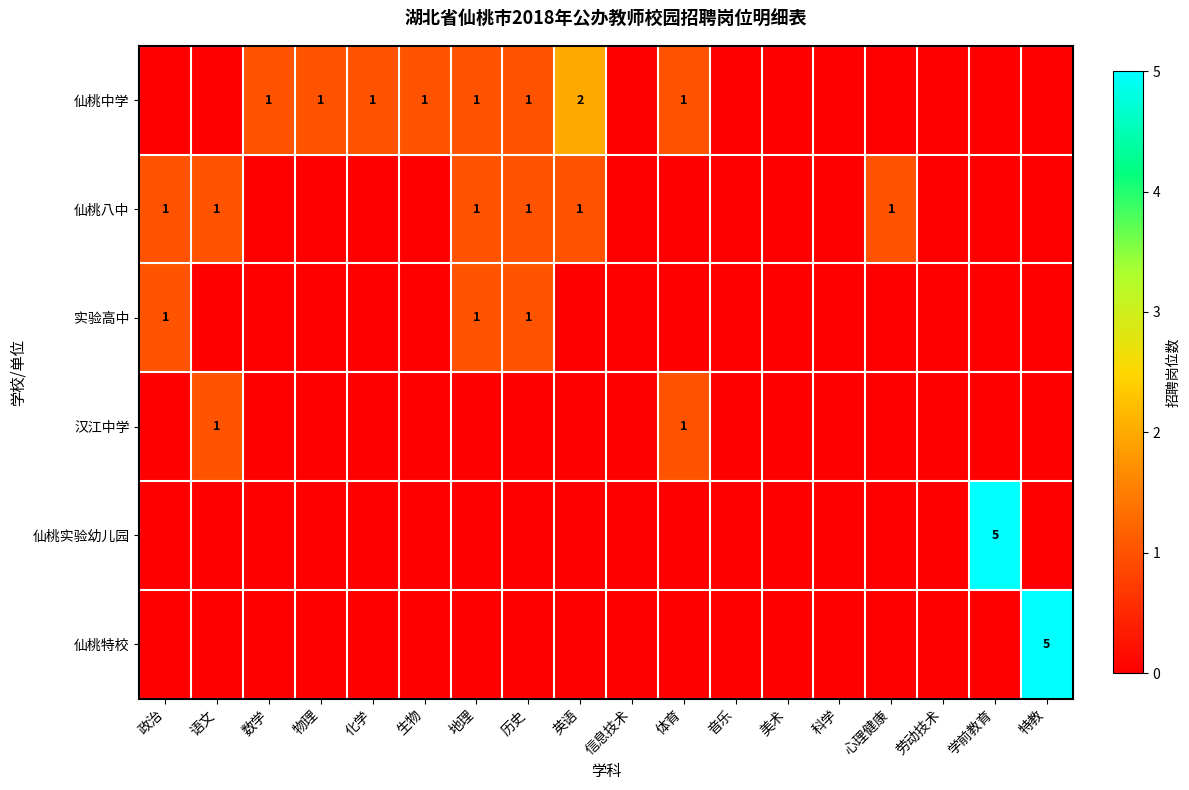

What is the sum of the 仙桃八中 values at 心理健康 and 物理?

1